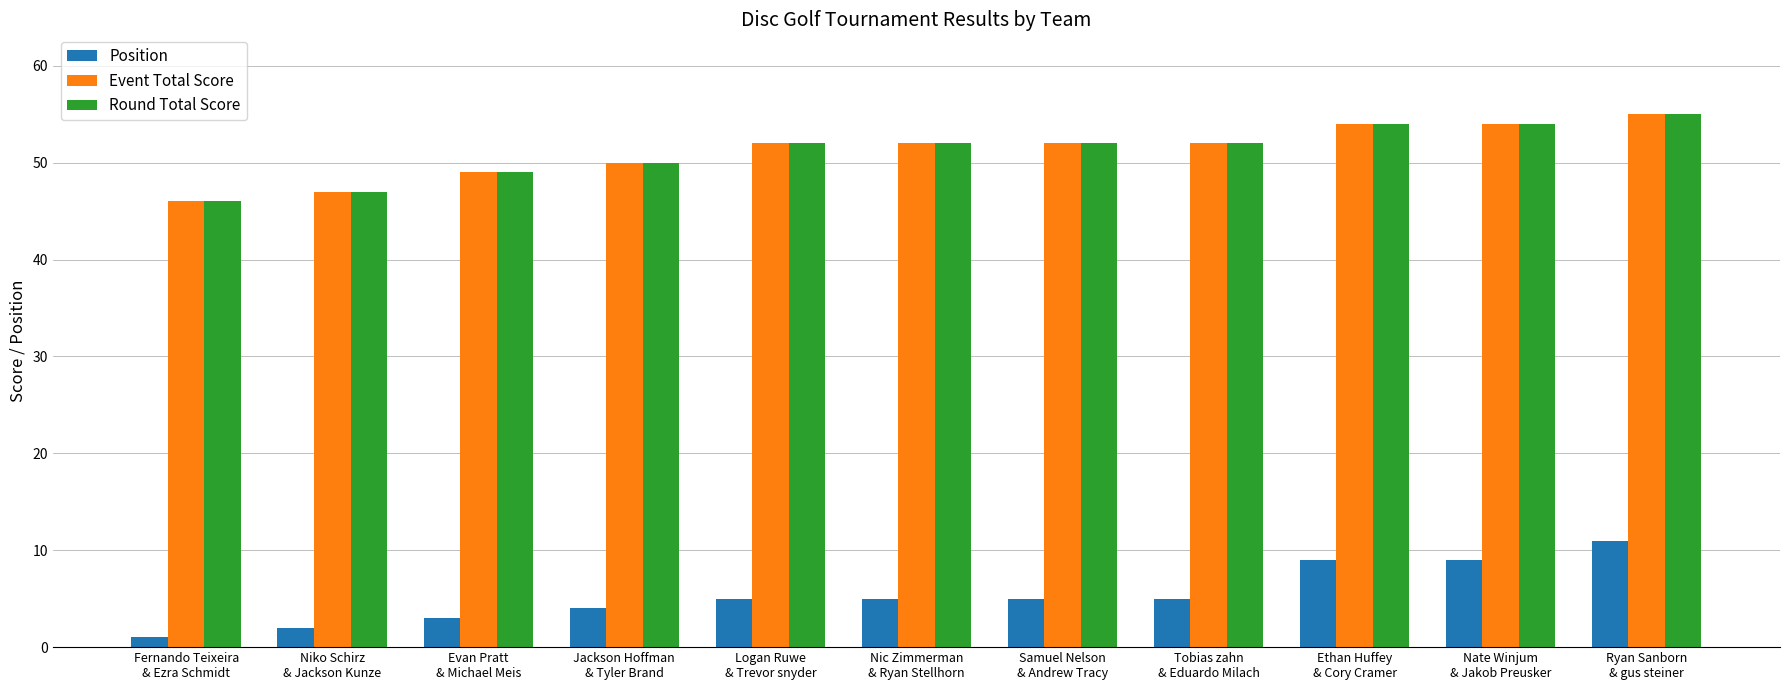

Reading left to right, extract all data points from this chart.

Position: 1	2	3	4	5	5	5	5	9	9	11
Event Total Score: 46	47	49	50	52	52	52	52	54	54	55
Round Total Score: 46	47	49	50	52	52	52	52	54	54	55